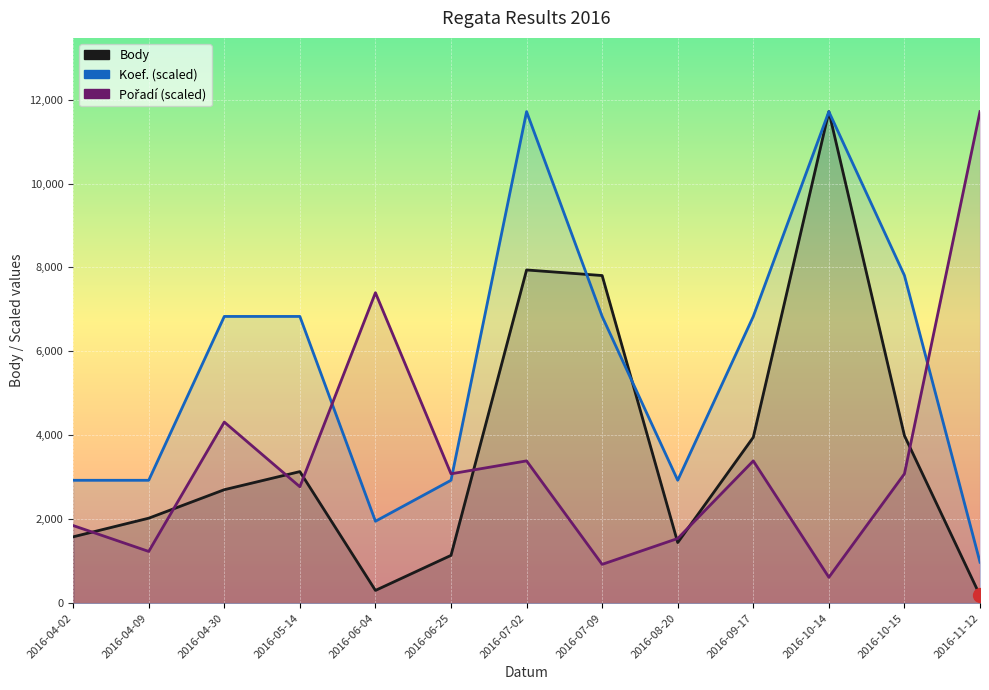

At which label does Pořadí first exceed 3082?

2016-04-30